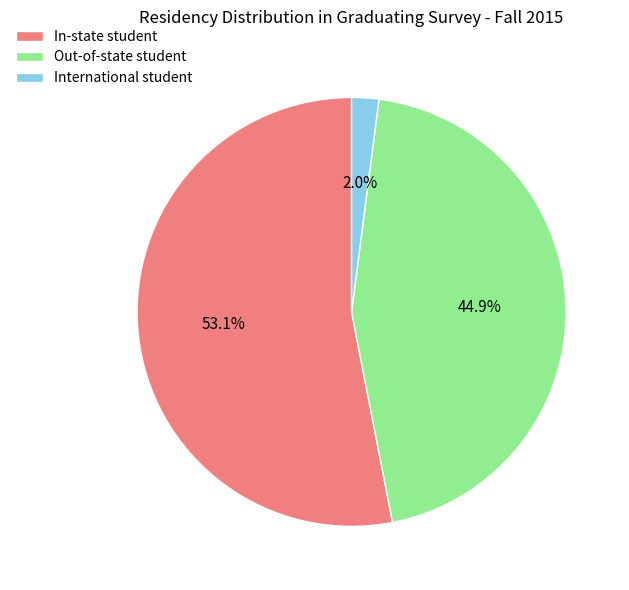

To the nearest percent, what is the difference between the In-state student and International student slice percentages?

51%